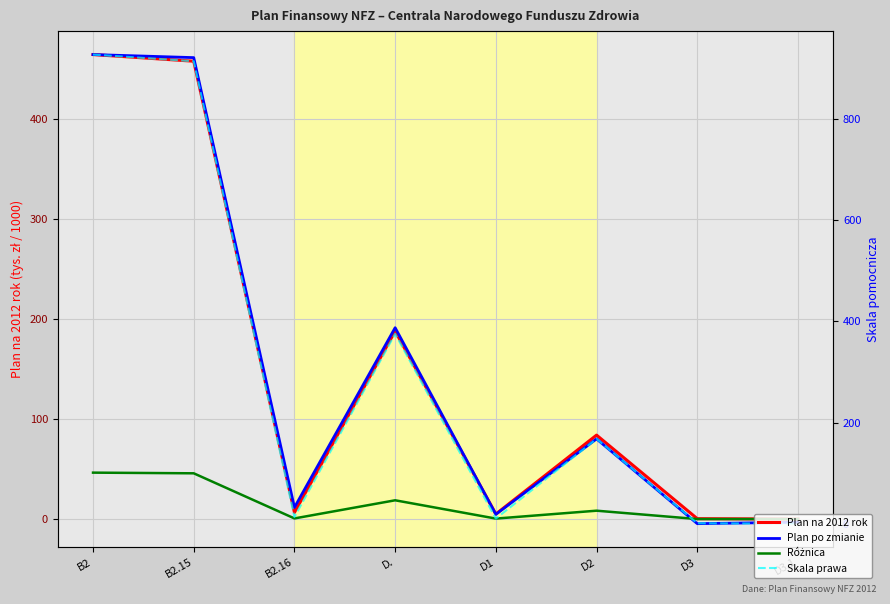

Reading left to right, transcribe all the data shown in this chart.

Plan na 2012 rok: B2=463.9	B2.15=457.2	B2.16=6.6	D.=187.7	D1=5.0	D2=83.9	D3=0.4	D3.1=0.0
Plan po zmianie: B2=463.9	B2.15=460.8	B2.16=11.6	D.=191.1	D1=4.7	D2=80.1	D3=-4.6	D3.1=-3.1
Różnica: B2=46.4	B2.15=45.7	B2.16=0.7	D.=18.8	D1=0.5	D2=8.4	D3=0.0	D3.1=0.0
Skala prawa: B2=927.8	B2.15=914.5	B2.16=13.3	D.=375.5	D1=10.1	D2=167.7	D3=0.8	D3.1=0.1